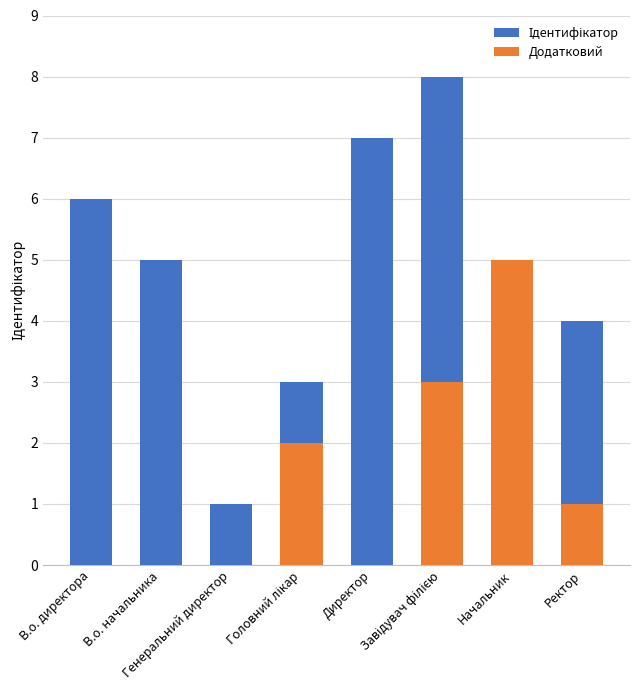

What is the difference between the second highest and second lowest values in the Ідентифікатор series?

5